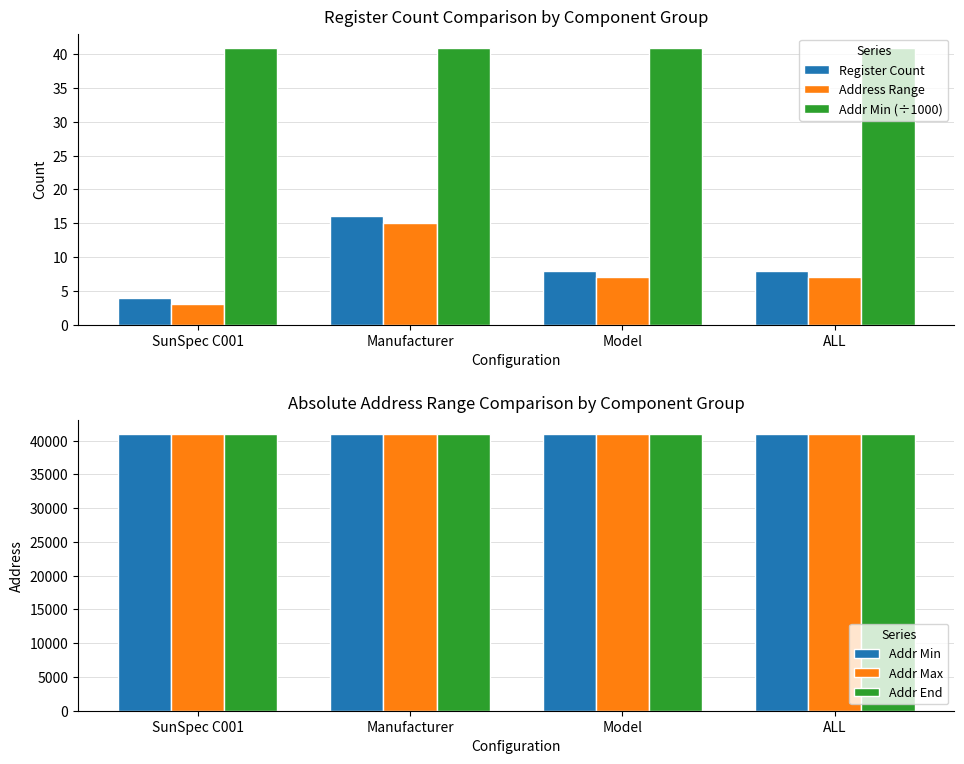

Reading left to right, transcribe all the data shown in this chart.

Register Count: SunSpec C001=4	Manufacturer=16	Model=8	ALL=8
Address Range: SunSpec C001=3	Manufacturer=15	Model=7	ALL=7
Addr Min (÷1000): SunSpec C001=41	Manufacturer=41	Model=41	ALL=41
Addr Min: SunSpec C001=41002	Manufacturer=41006	Model=41022	ALL=41002
Addr Max: SunSpec C001=41005	Manufacturer=41021	Model=41029	ALL=41009
Addr End: SunSpec C001=41005	Manufacturer=41021	Model=41029	ALL=41009